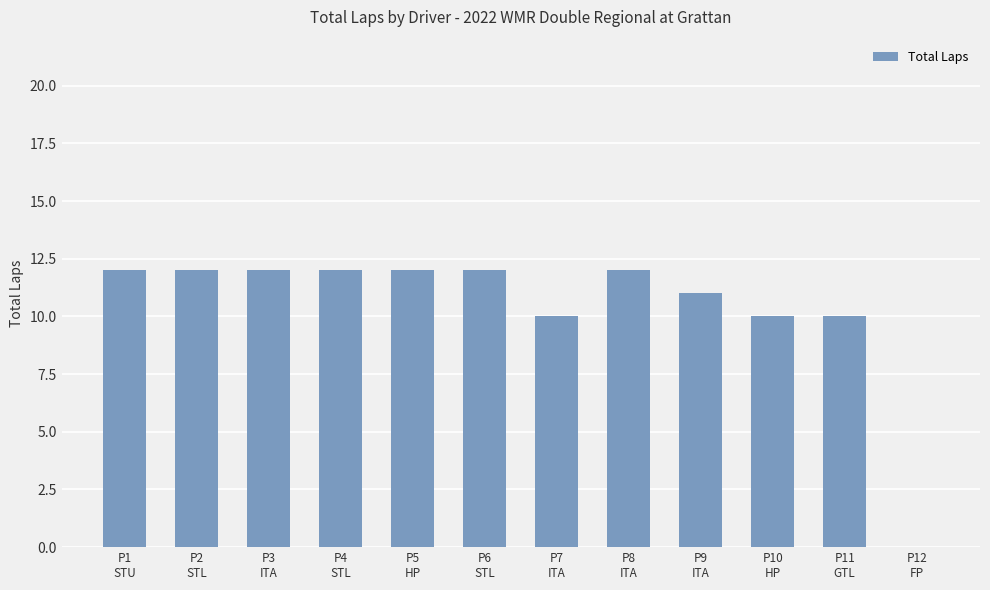

Count the number of data series in this chart.

1